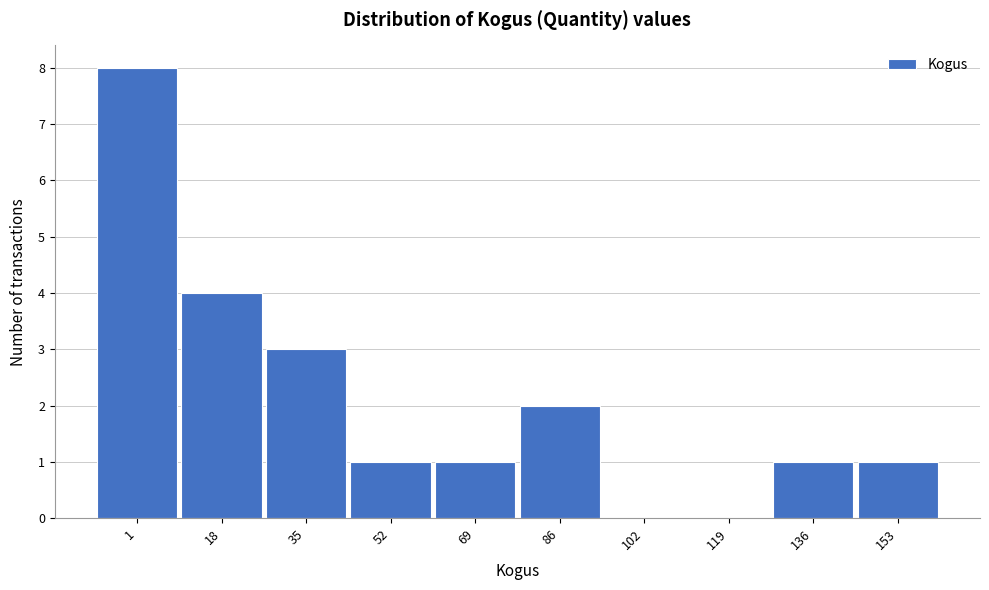

Reading left to right, what are all the values shown in this chart?

1=8	18=4	35=3	52=1	69=1	86=2	102=0	119=0	136=1	153=1